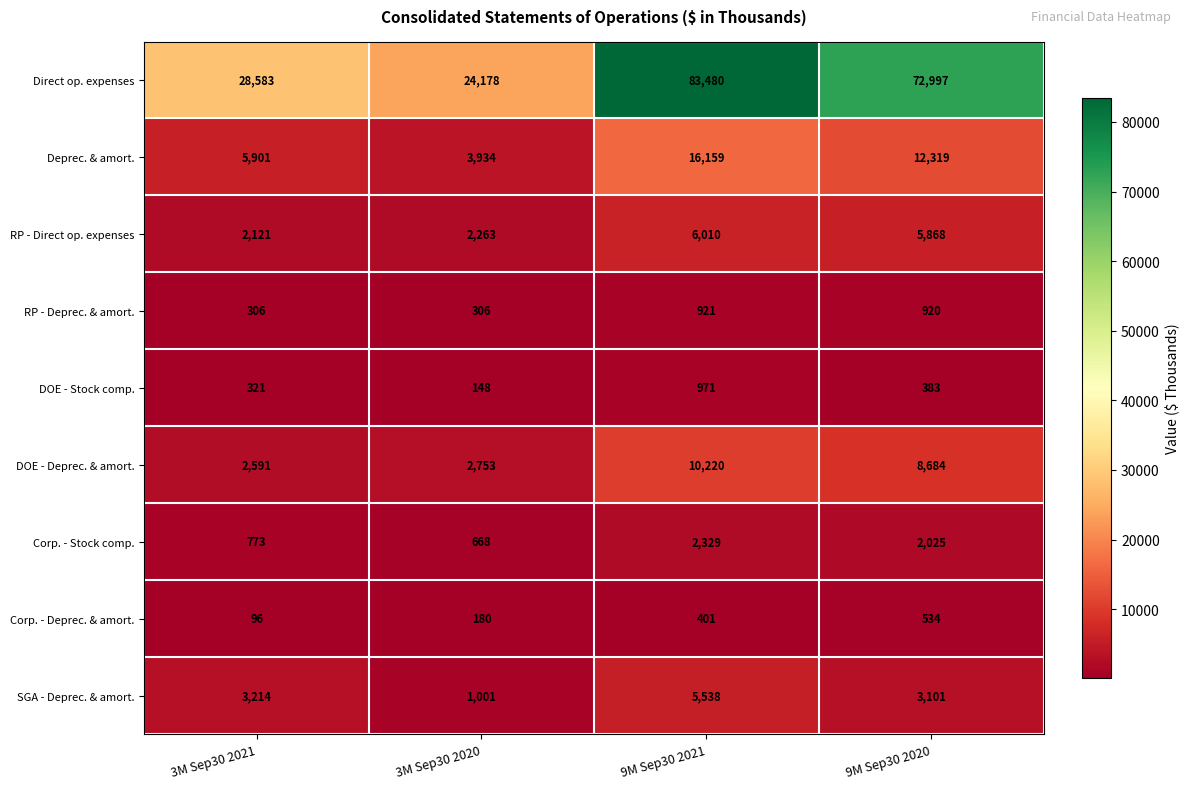

Which series has the widest spread of values?

Direct op. expenses